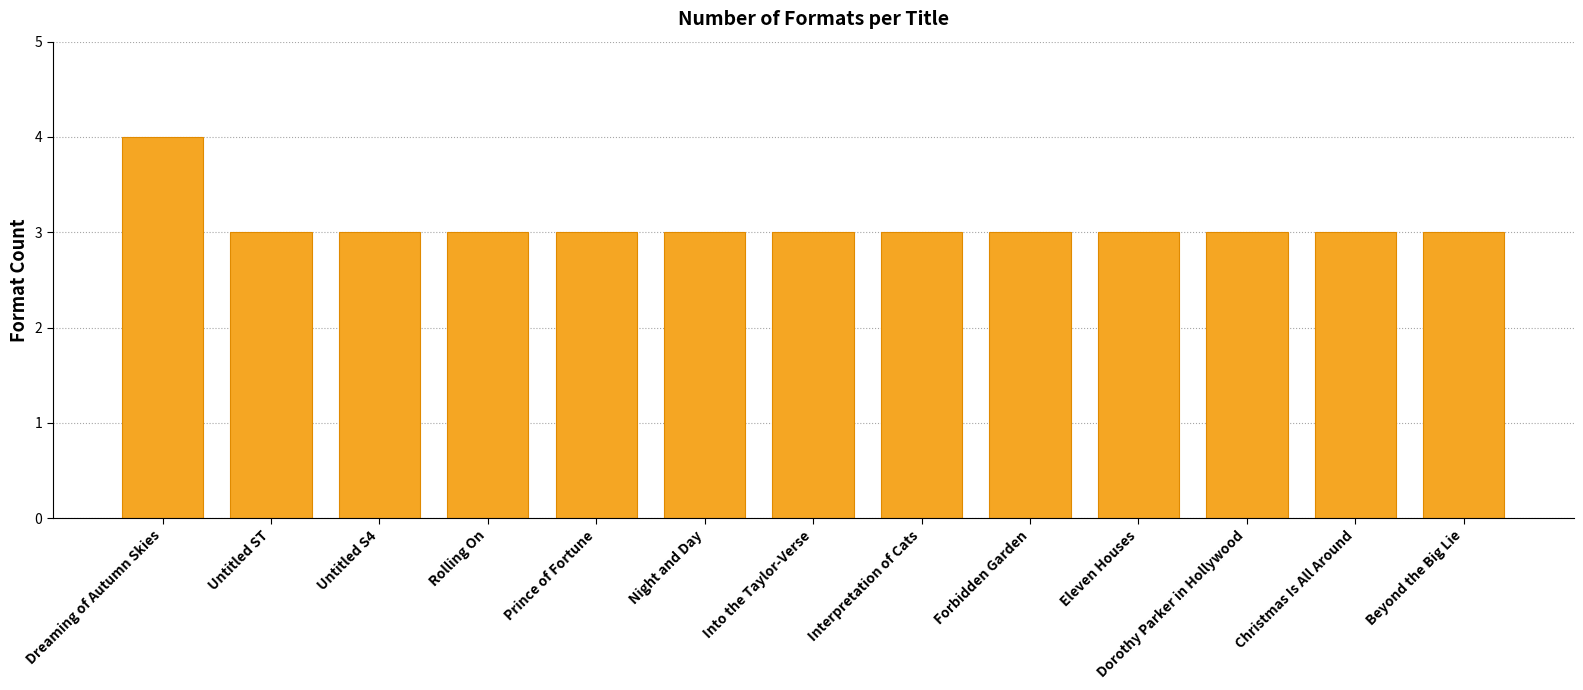

Reading left to right, extract all data points from this chart.

Dreaming of Autumn Skies=4	Untitled ST=3	Untitled S4=3	Rolling On=3	Prince of Fortune=3	Night and Day=3	Into the Taylor-Verse=3	Interpretation of Cats=3	Forbidden Garden=3	Eleven Houses=3	Dorothy Parker in Hollywood=3	Christmas Is All Around=3	Beyond the Big Lie=3